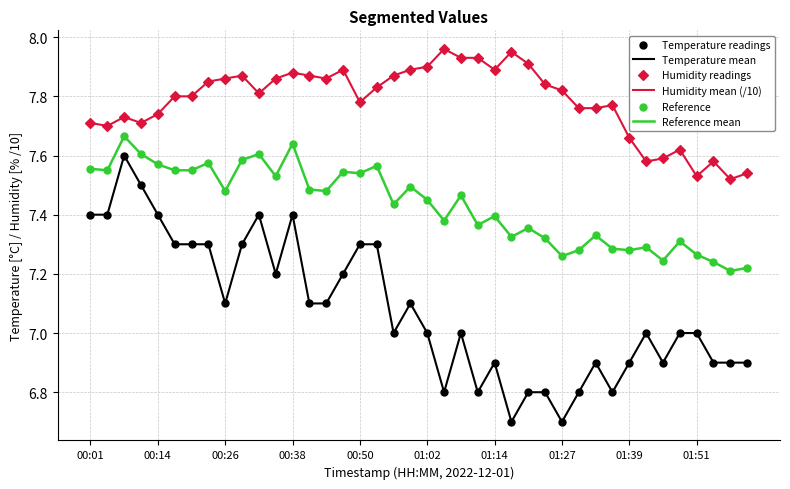

Which series has the largest total across all categories?

Humidity mean (/10)